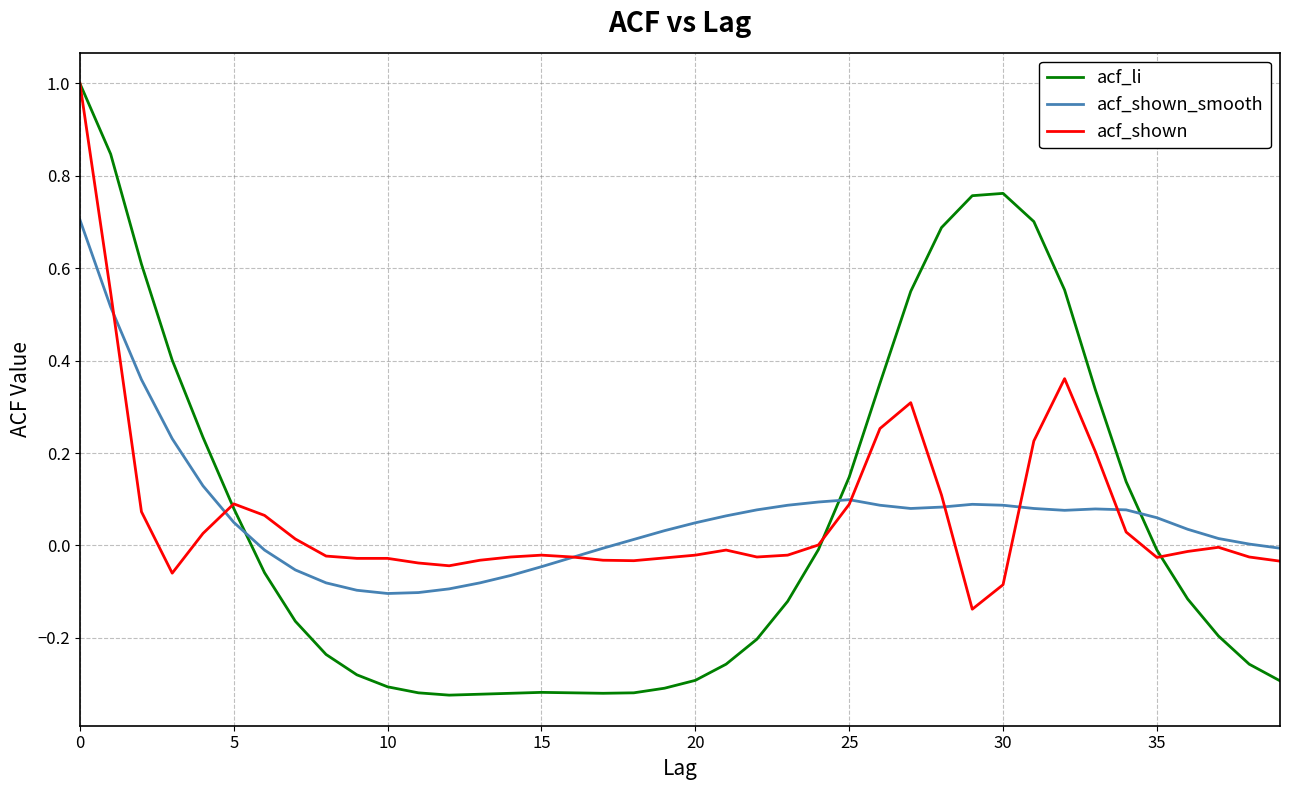

How many intersections are there between acf_shown_smooth and acf_li?

3